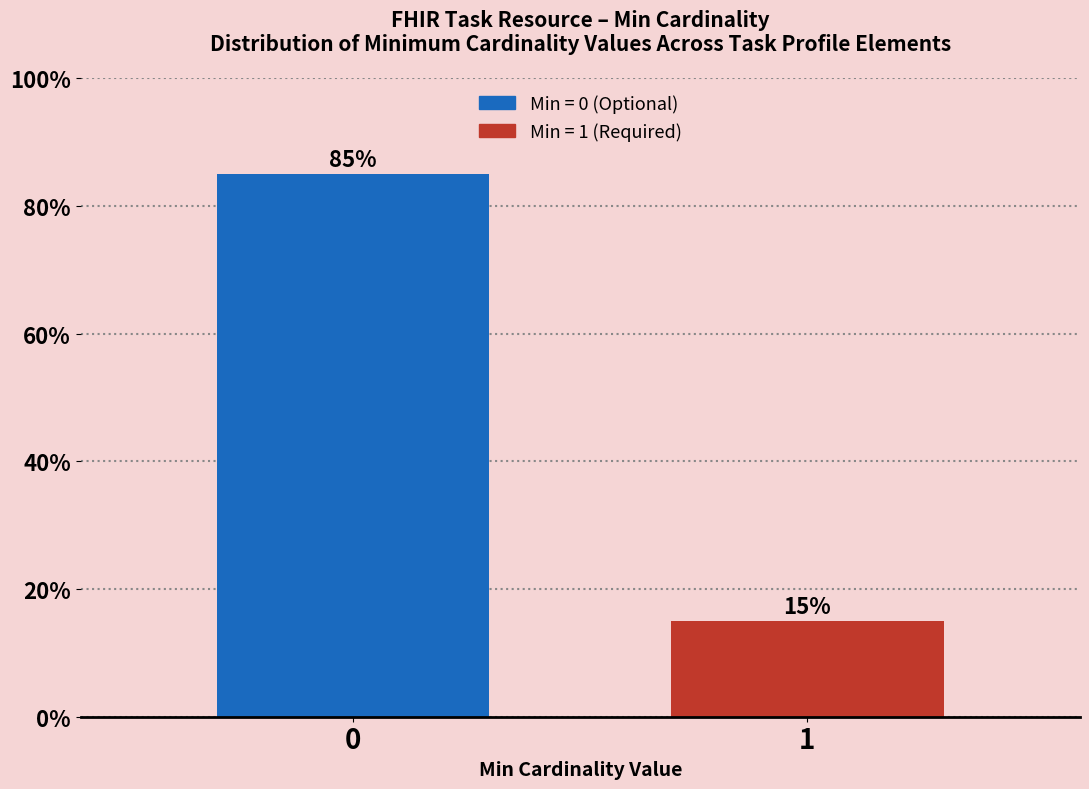

Reading left to right, what are all the values shown in this chart?

0=85	1=15